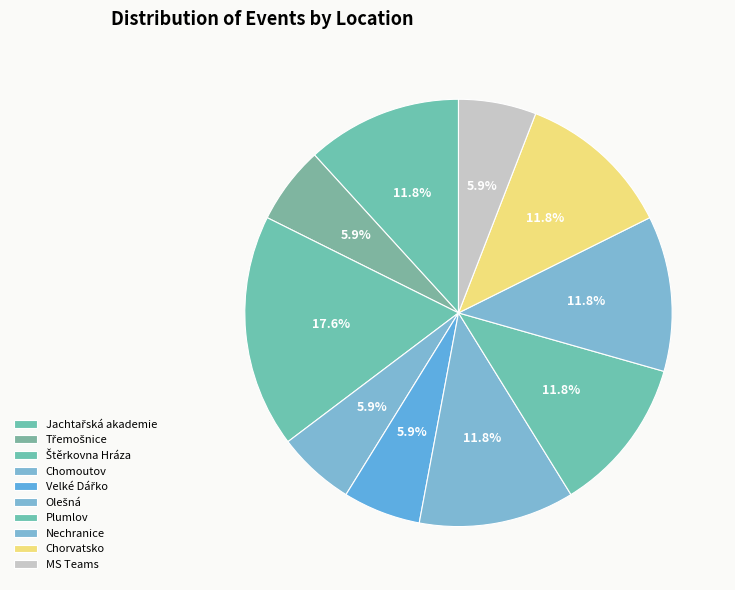

To the nearest percent, what portion does MS Teams represent?

6%